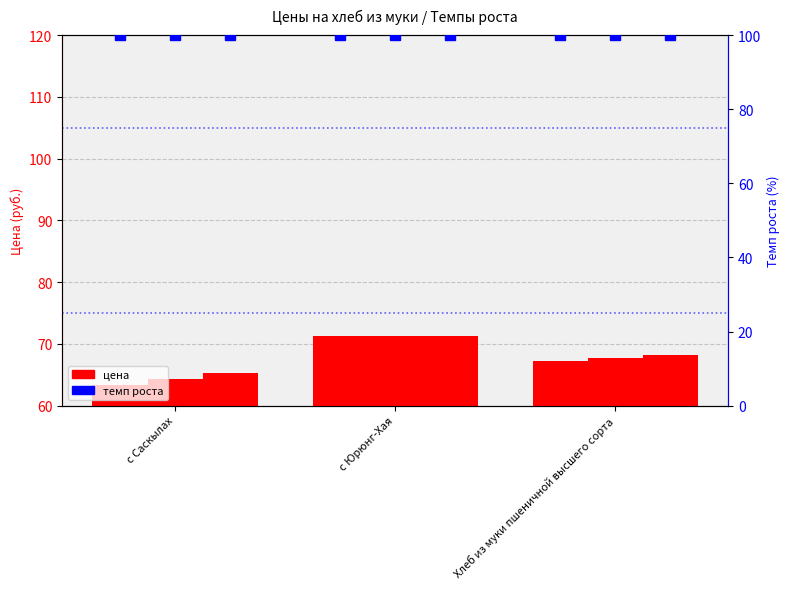

What is the difference between the highest and lowest values at Хлеб из муки пшеничной высшего сорта?

32.7